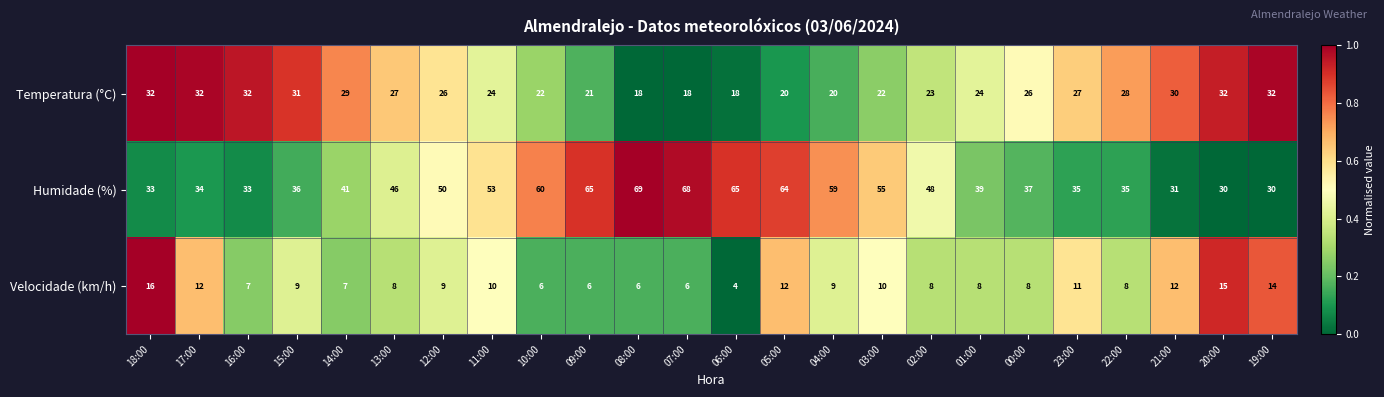

What is the sum of all Velocidade (km/h) values?

221